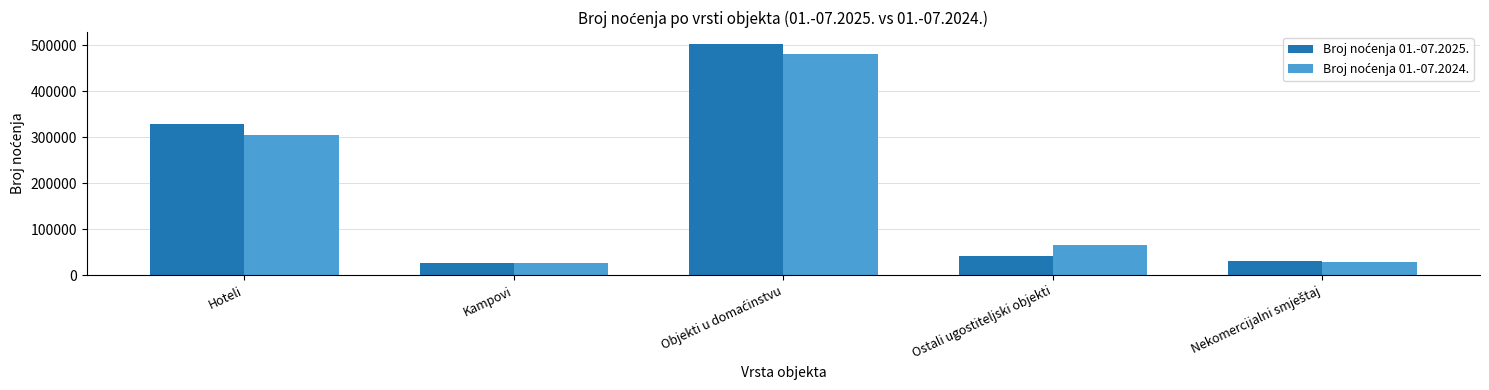

What is the total value across all series at Hoteli?

632500